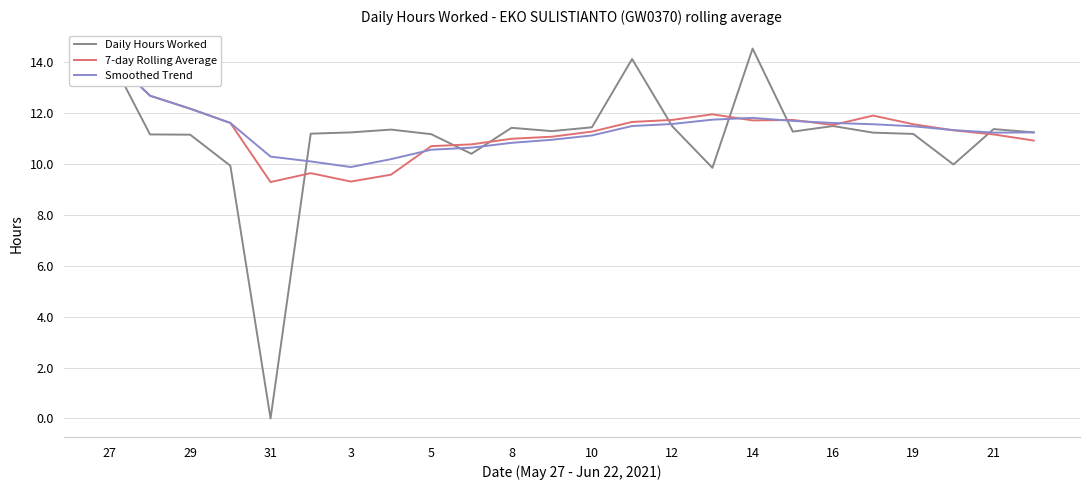

What is the highest value of the Daily Hours Worked series?

14.5